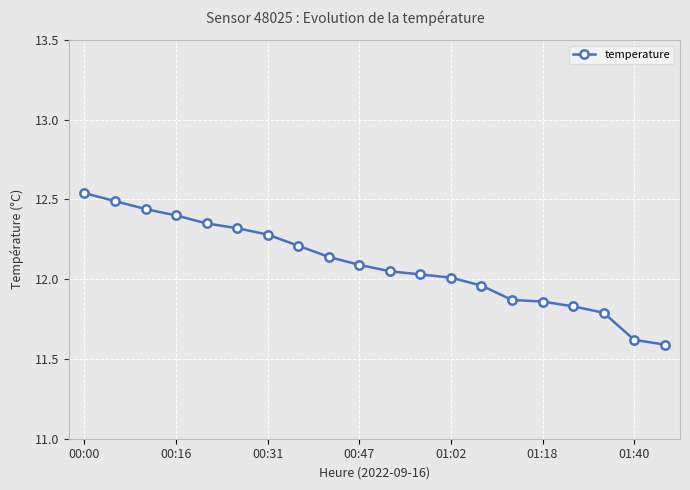

What is the smallest value displayed?

11.6